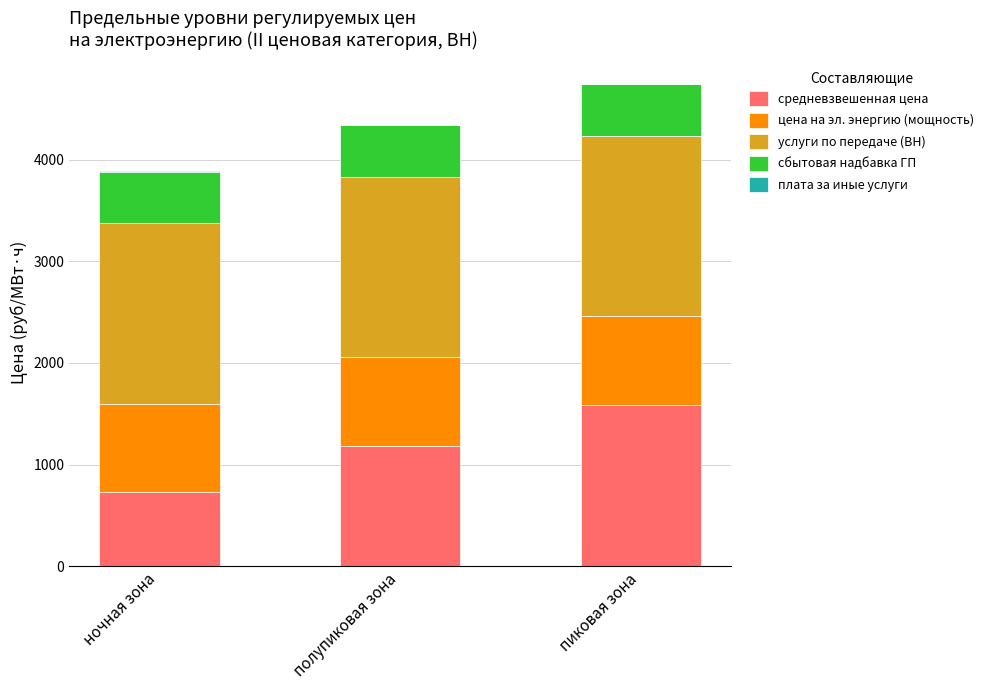

Is it true that средневзвешенная цена equals 1805.5 at полупиковая зона?

False